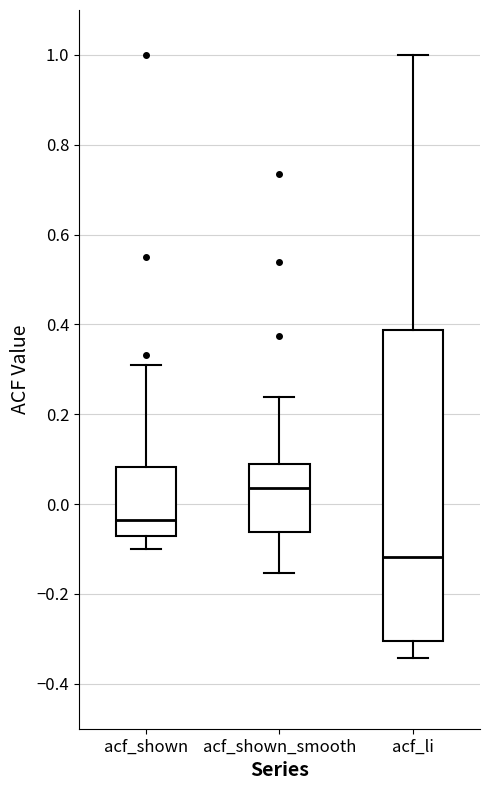

Which box has the lowest median line?

acf_li